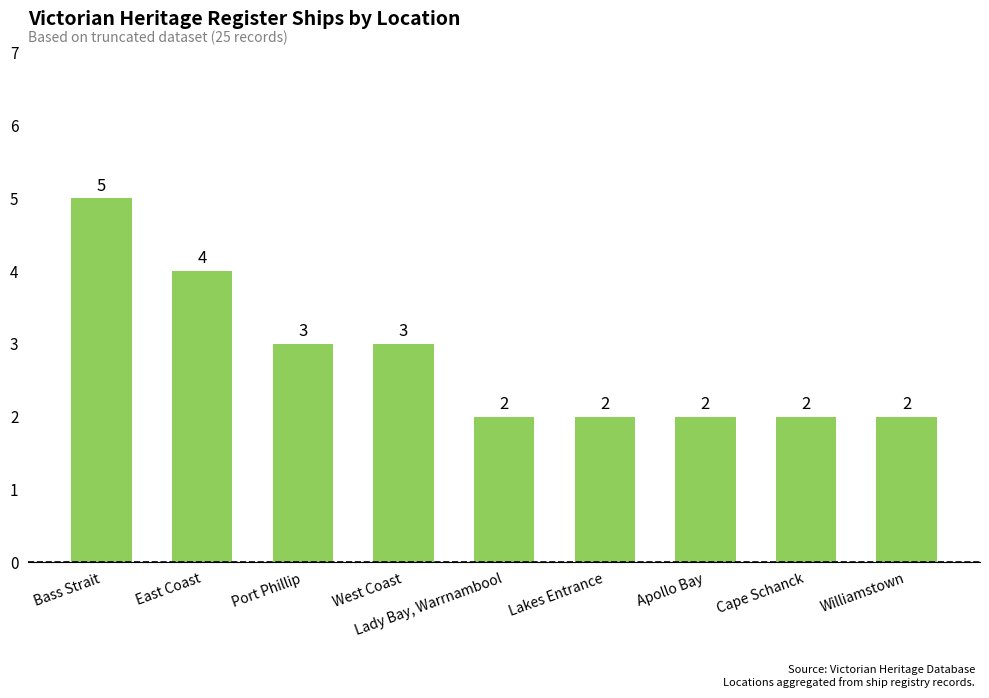

Count the values in the range 2 to 3.

7